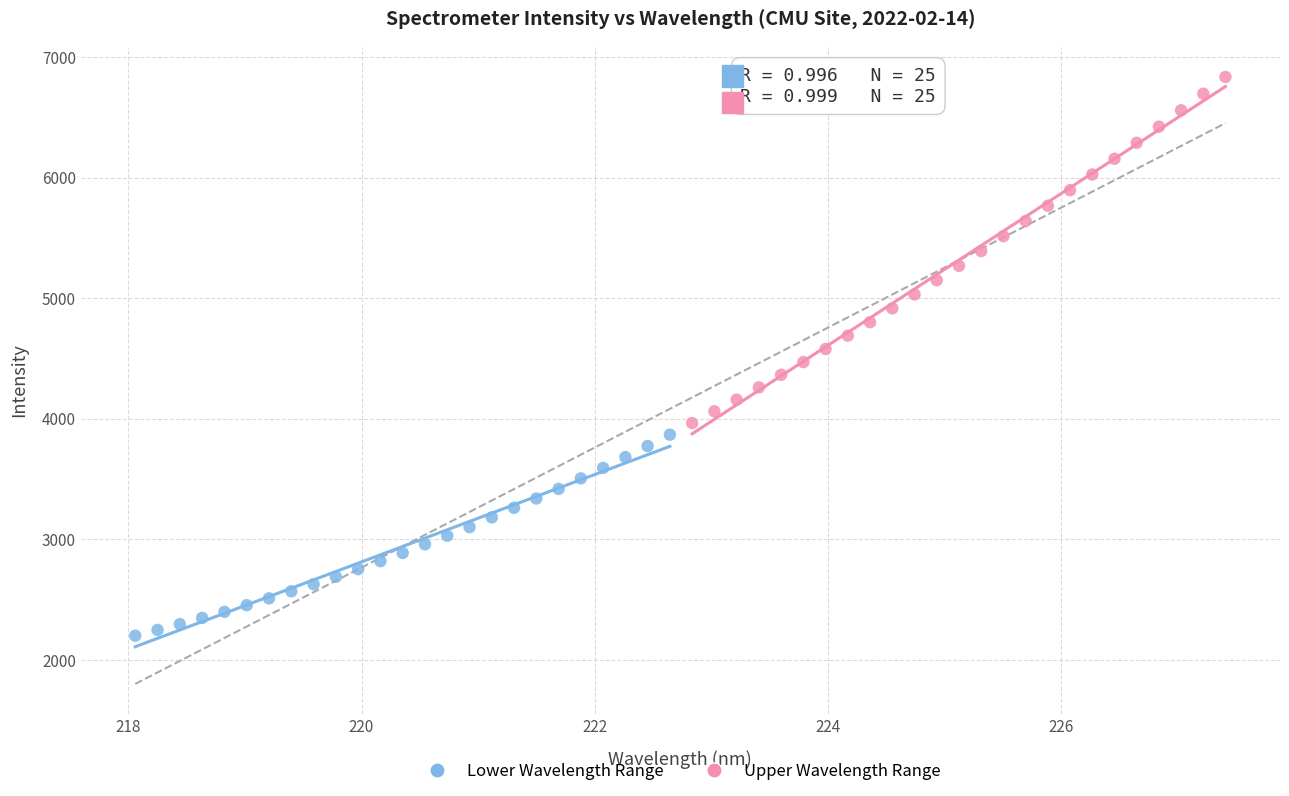

Which series contains the highest Y value?

Upper Wavelength Range